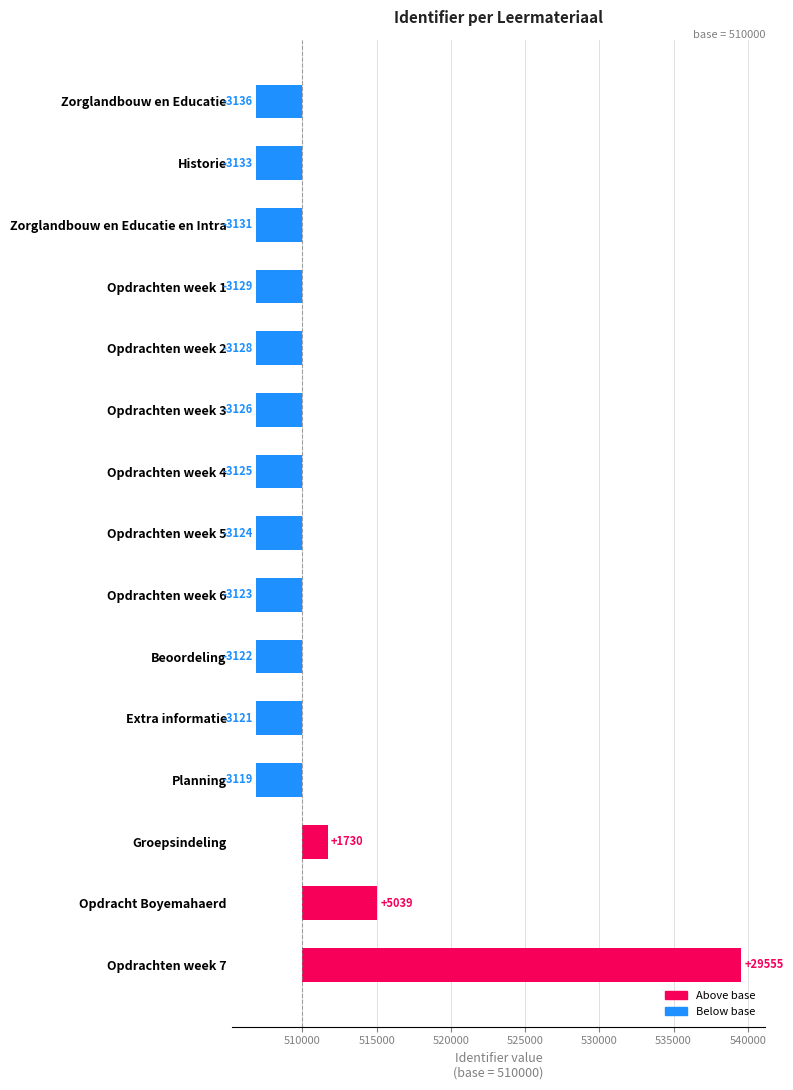

What is the greatest value displayed?

29555